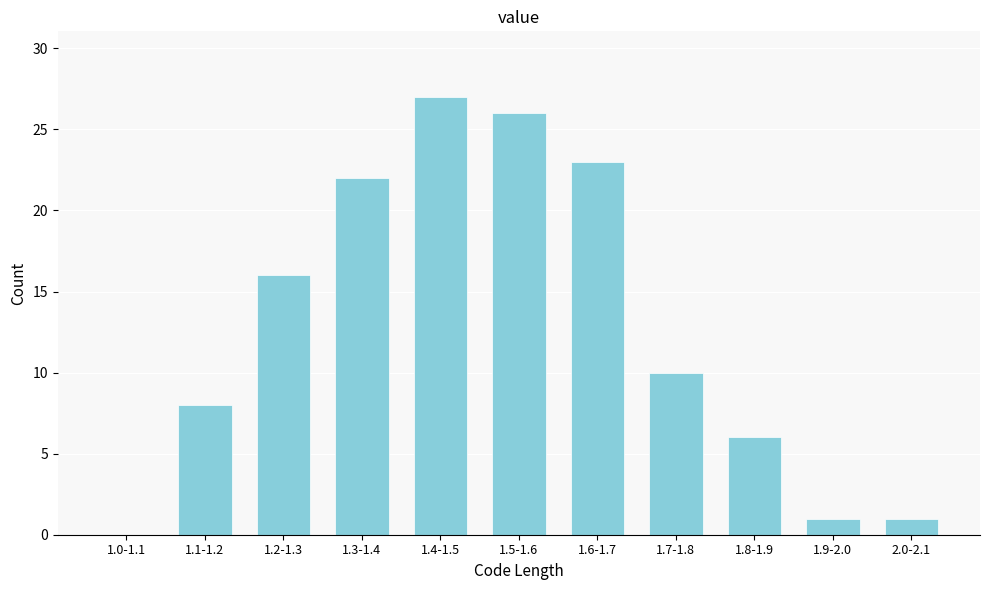

Reading right to left, extract all data points from this chart.

2.0-2.1=1	1.9-2.0=1	1.8-1.9=6	1.7-1.8=10	1.6-1.7=23	1.5-1.6=26	1.4-1.5=27	1.3-1.4=22	1.2-1.3=16	1.1-1.2=8	1.0-1.1=0